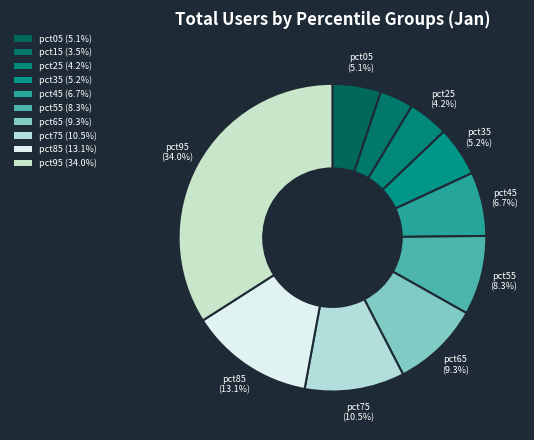

To the nearest percent, what percentage of the pie is pct55?

8%